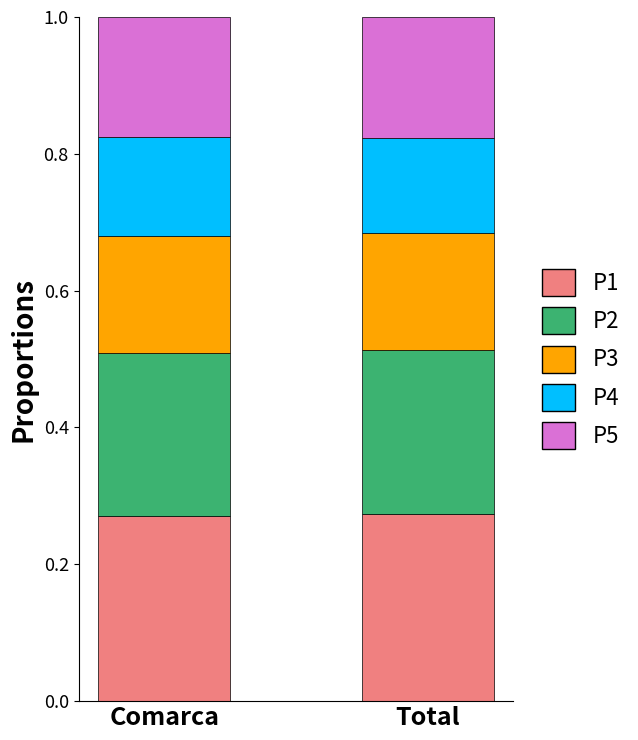

What is the sum of all P1 values?

0.5